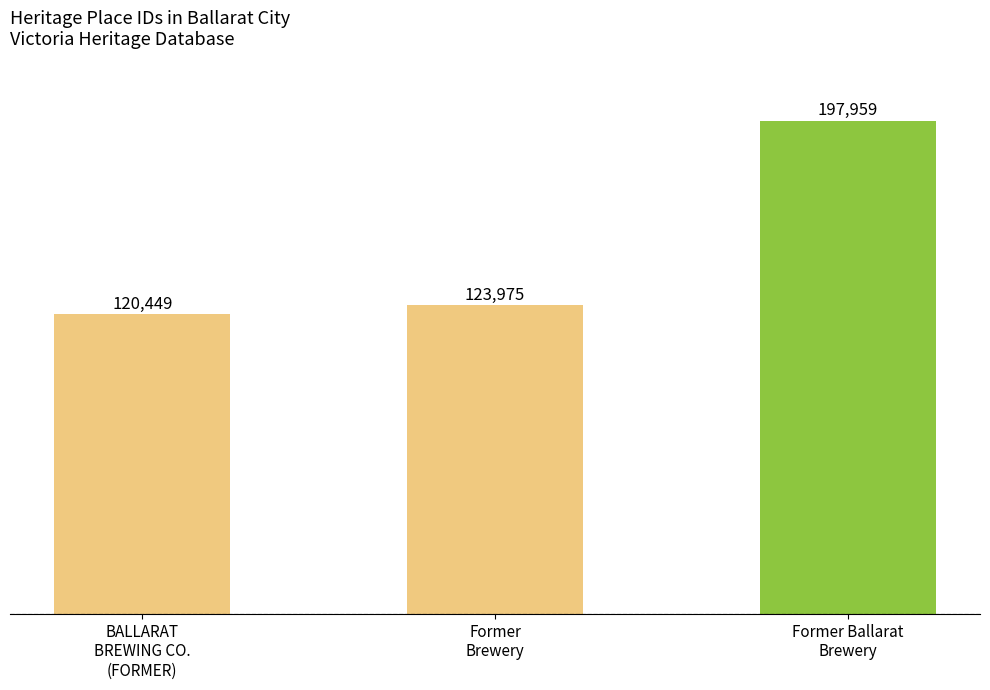

The value at BALLARAT
BREWING CO.
(FORMER) is 120449. True or false?

True